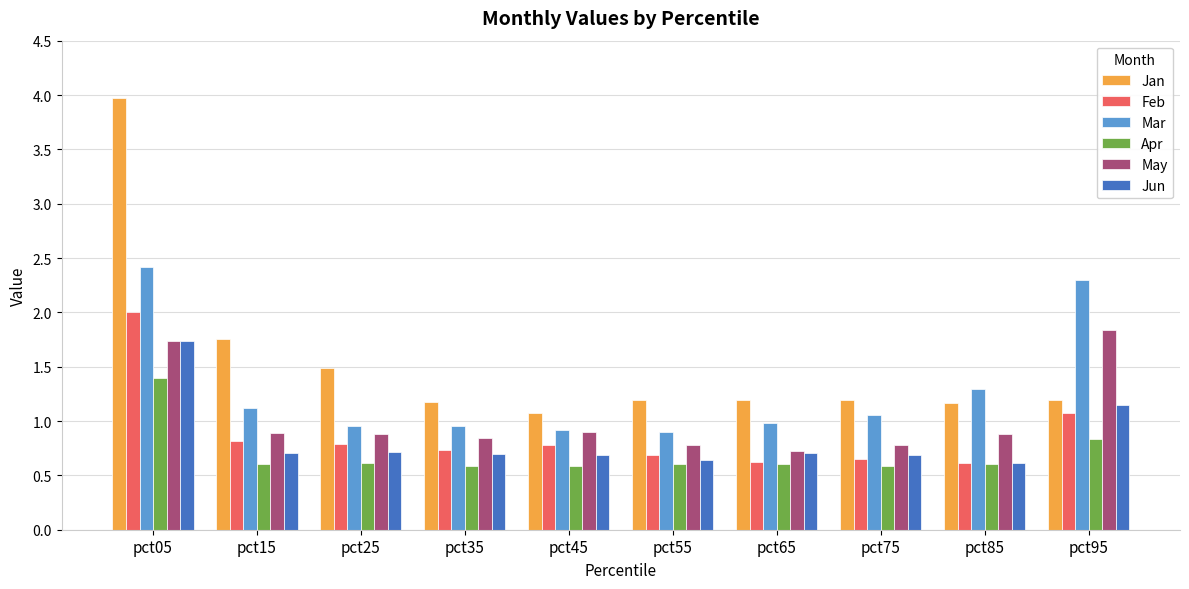

What is the spread (max minus min) of values at pct05?

2.6